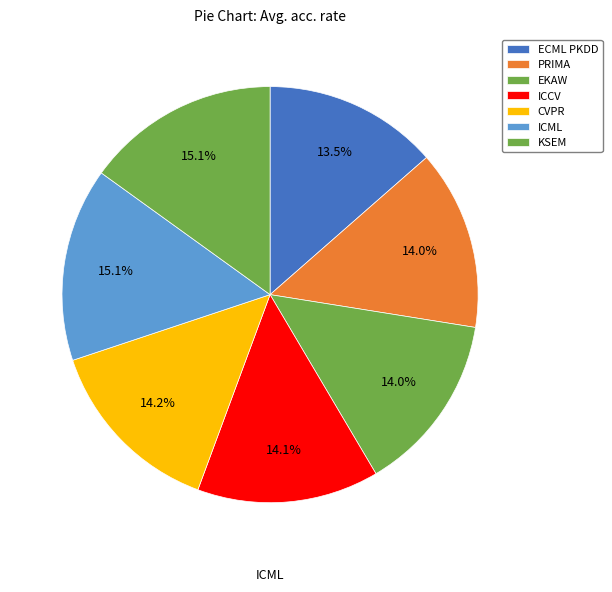

To the nearest percent, what percentage of the pie is PRIMA?

14%